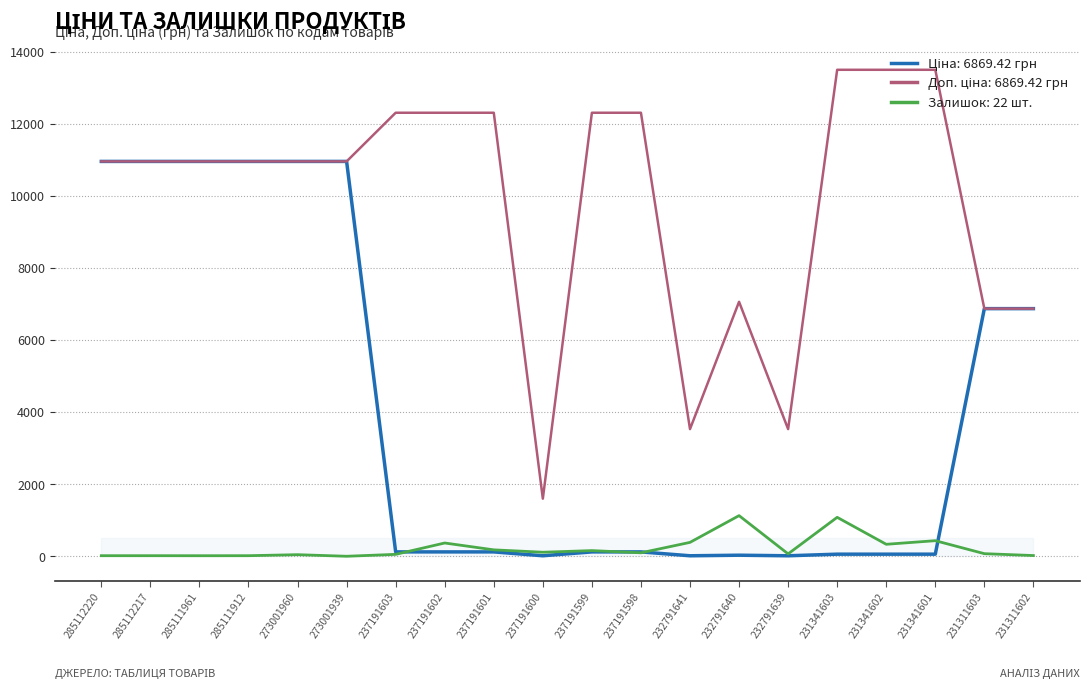

What is the difference between the highest and lowest values at 237191601?

12179.0